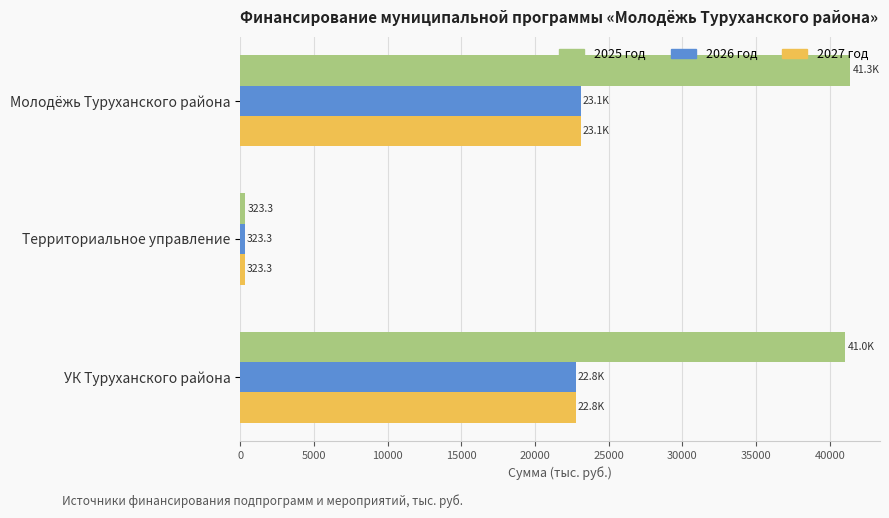

Which series has the largest total across all categories?

2025 год